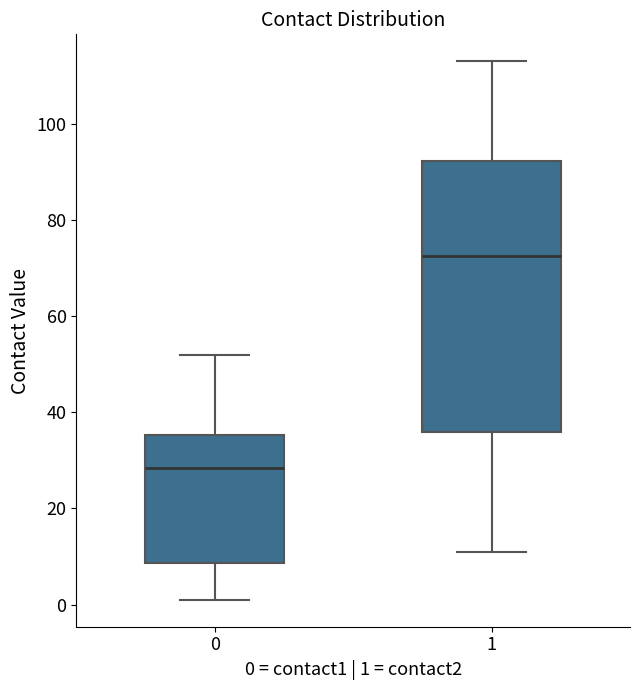

Reading left to right, transcribe this box plot: for each box, give where its median line is, the range the box spans, and where its two whiskers end, as read against the y-axis. The values are not printed on the chart, so give them approximately, as read against the axis.

0: median 28, box 8 to 36, whiskers 2 to 52
1: median 72, box 36 to 92, whiskers 12 to 114